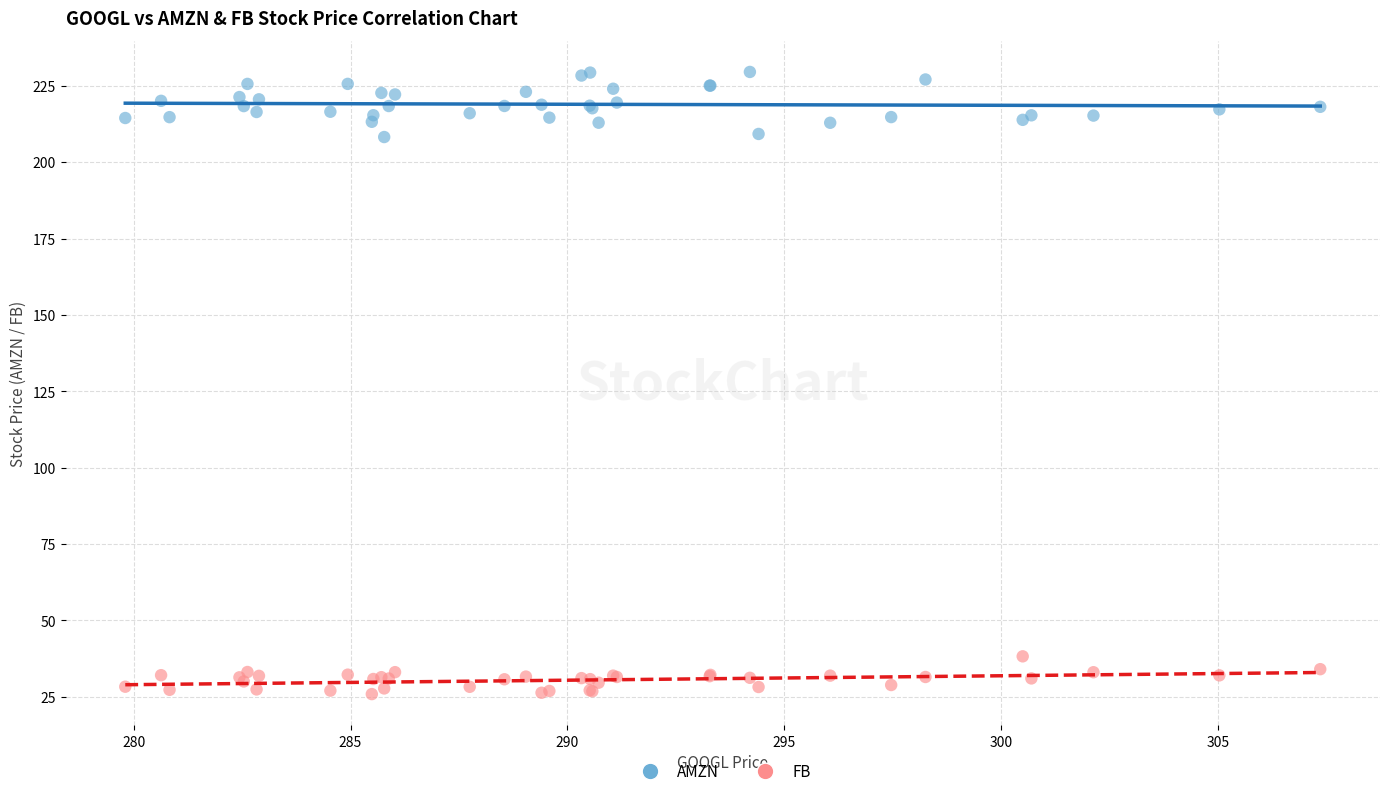

Which series has the largest Y range (max minus min)?

AMZN